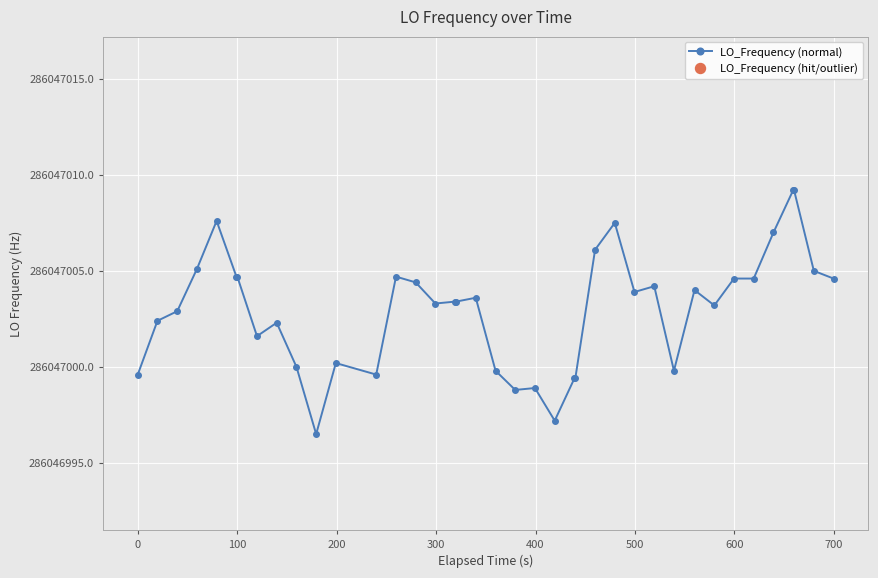

At which category does the data reach its first local valley?

7